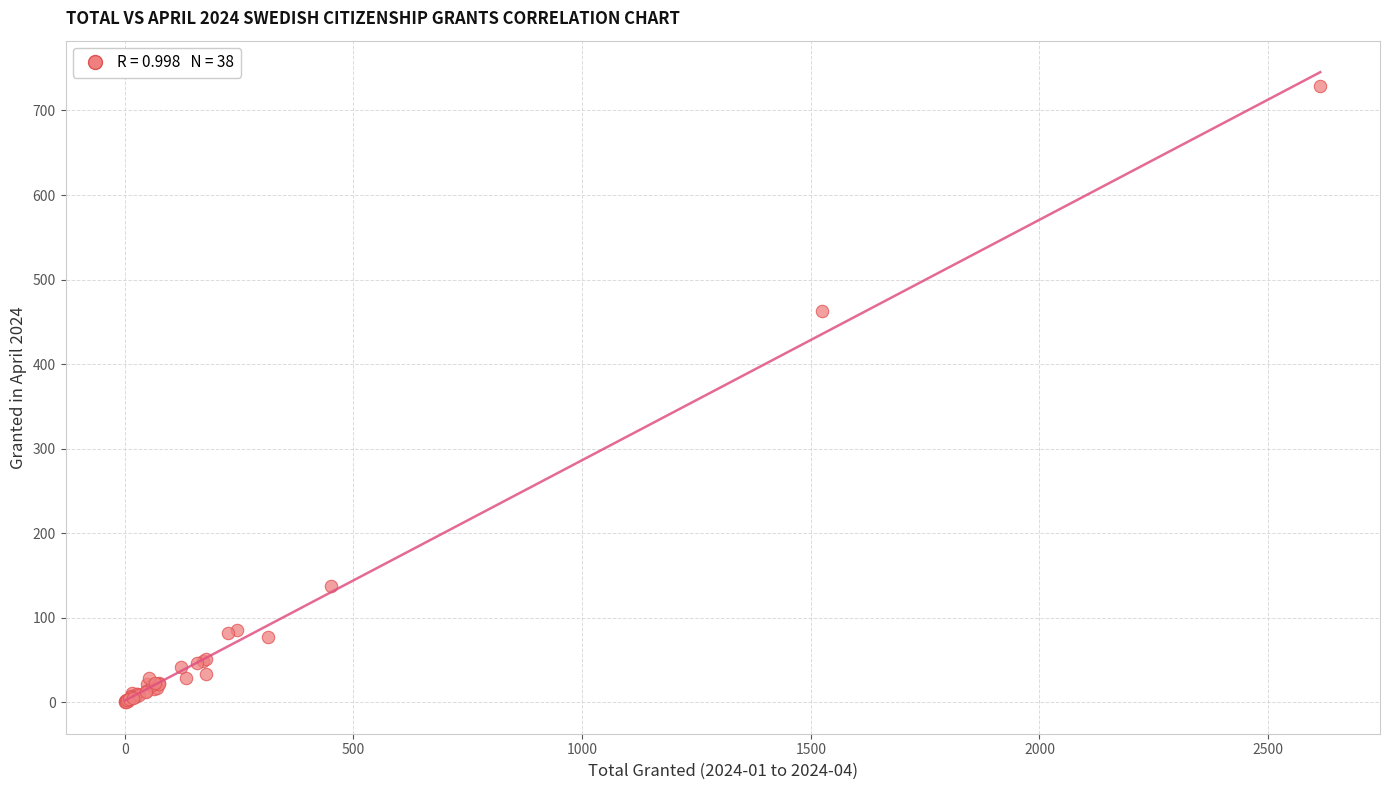

What Y value in the scatter plot is closest to 364?

463